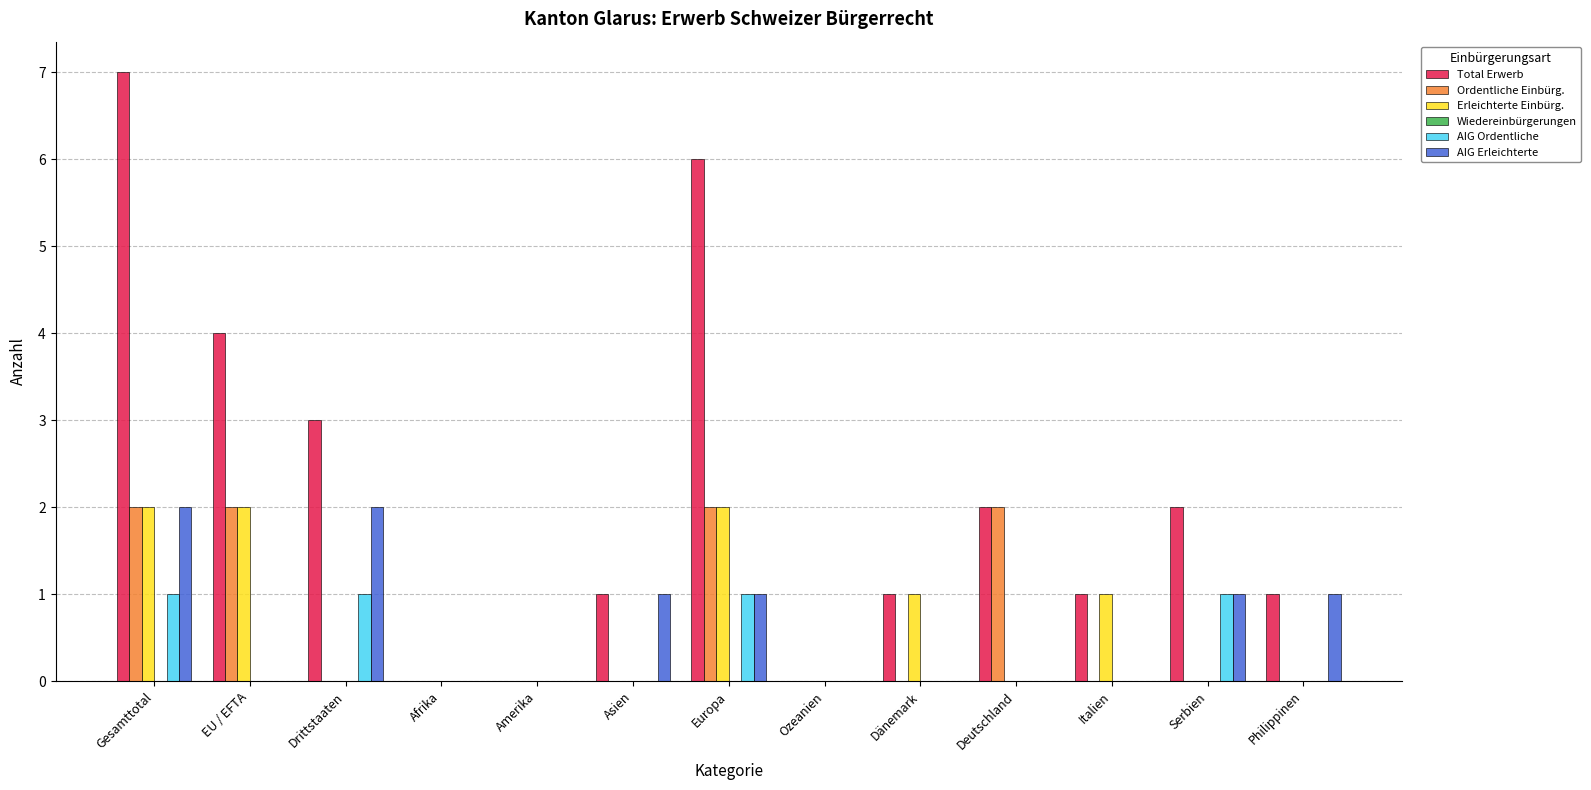

How many groups of bars are there?

13